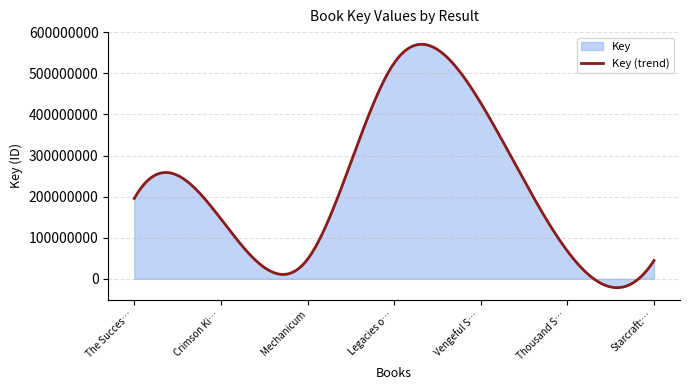

What is the label of the 6th point from the right?

Crimson King